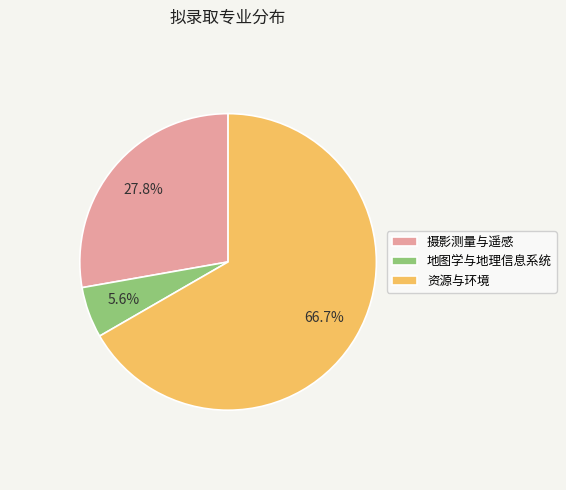

Count the number of slices in the pie.

3